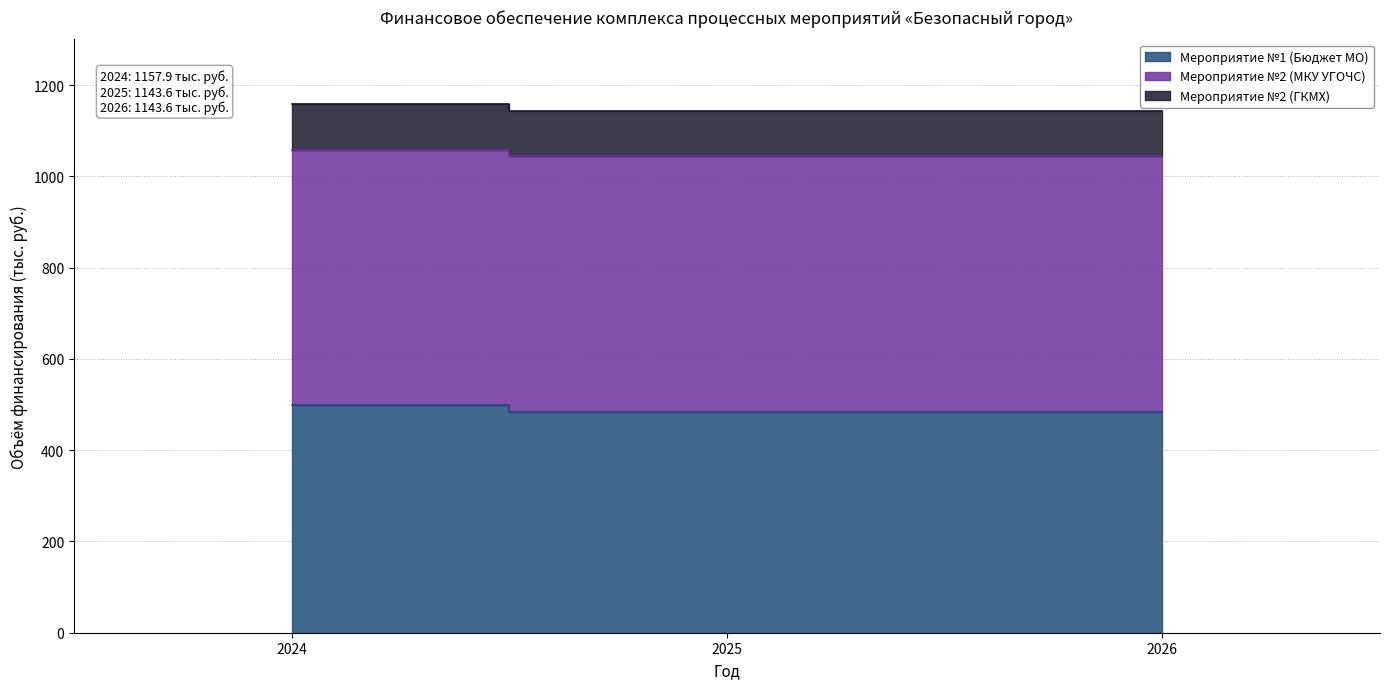

The value of Мероприятие №1 (Бюджет МО) at 2024 is 253.8. True or false?

False